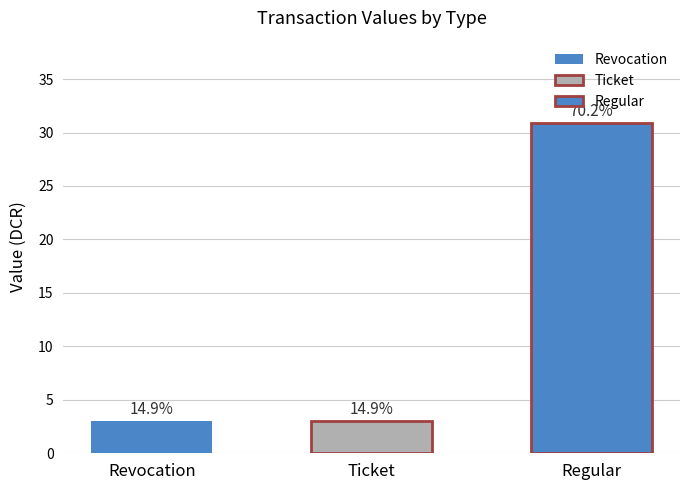

How many bars are there in total?

3